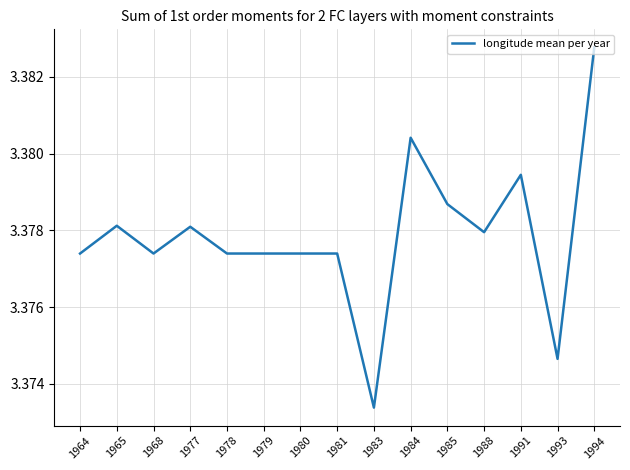

Which category has the lowest value across all series?

1983